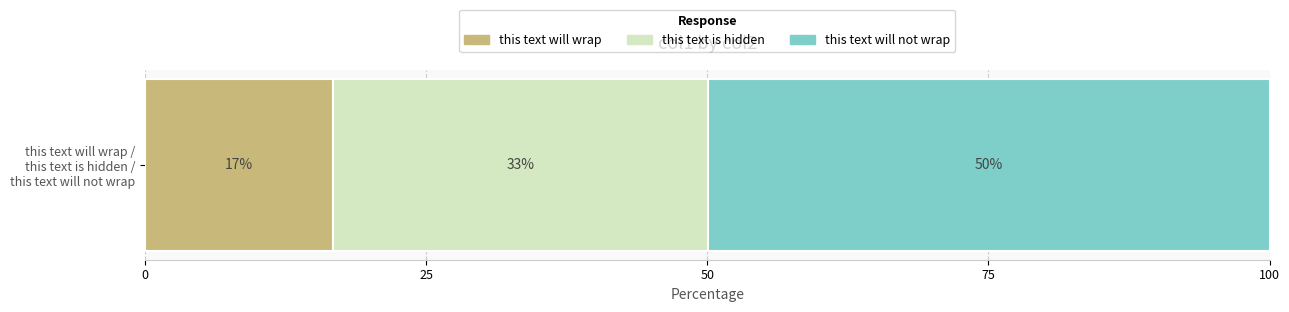

What are all the series names shown in the legend?

this text will wrap, this text is hidden, this text will not wrap